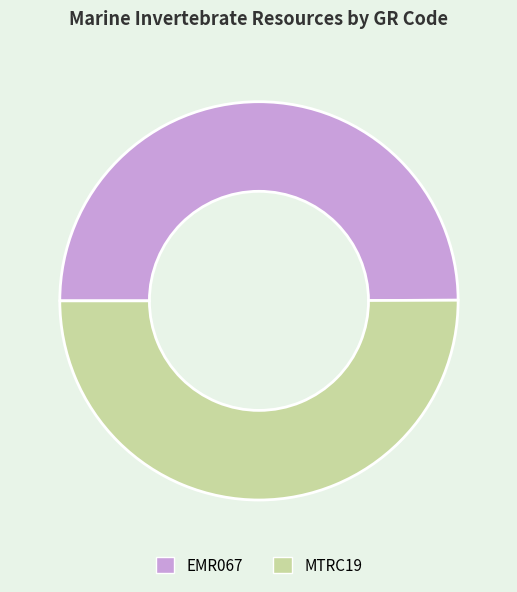

True or false: EMR067 accounts for 50% of the total.

True